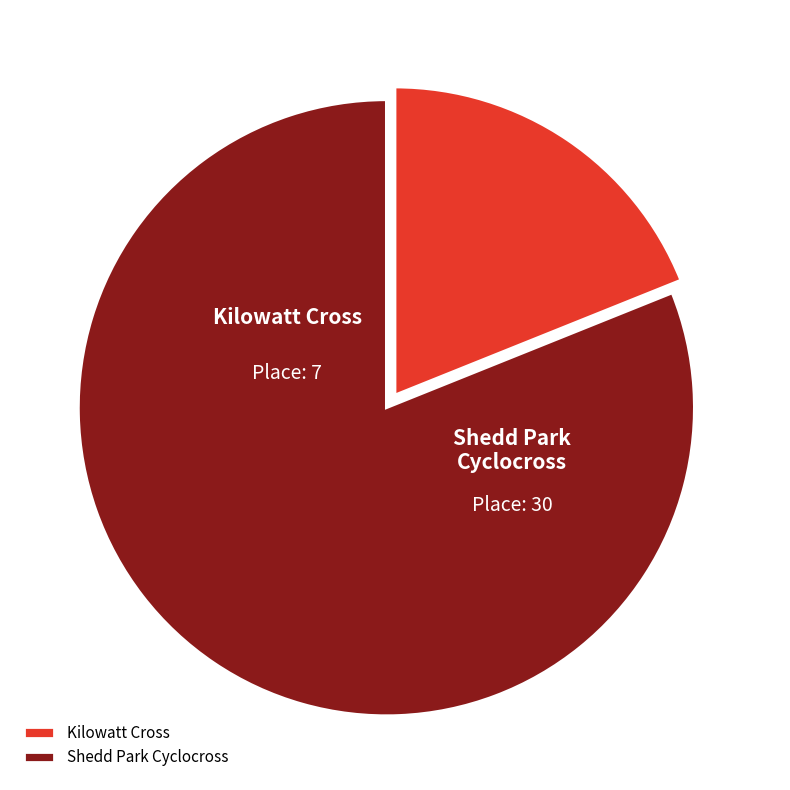

Is the sum of Shedd Park Cyclocross and Kilowatt Cross greater than half?

Yes